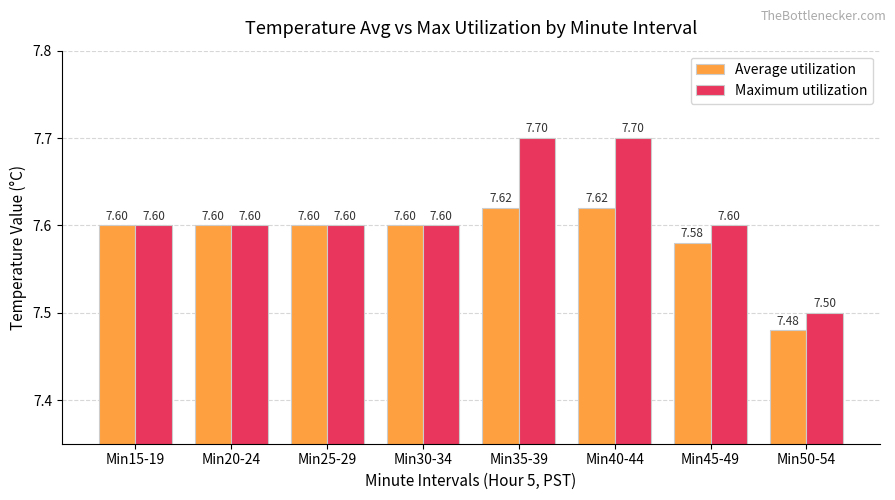

Which series has the widest spread of values?

Maximum utilization